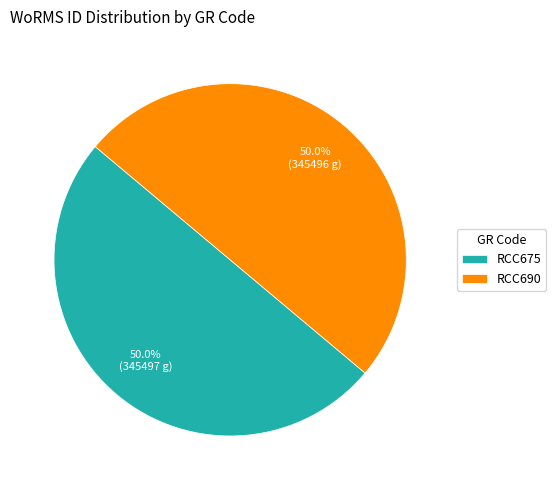

How many segments does this pie chart have?

2